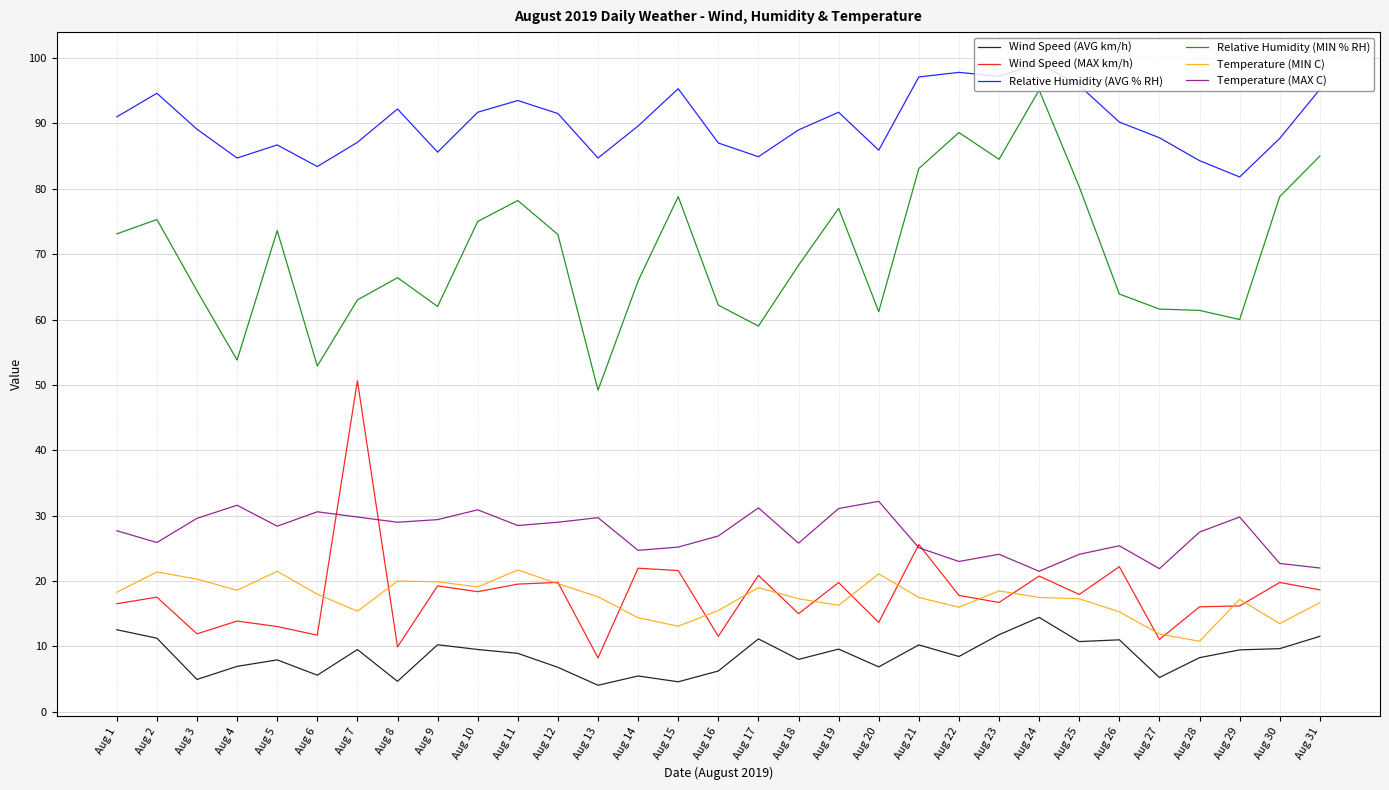

Is it true that Wind Speed (MAX km/h) equals 12.2 at Aug 25?

False